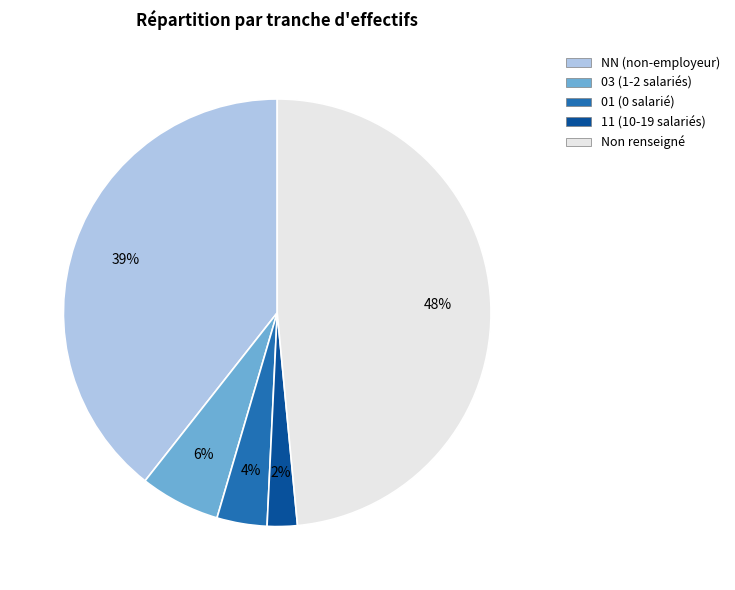

Is there any slice that represents more than half of the pie?

No